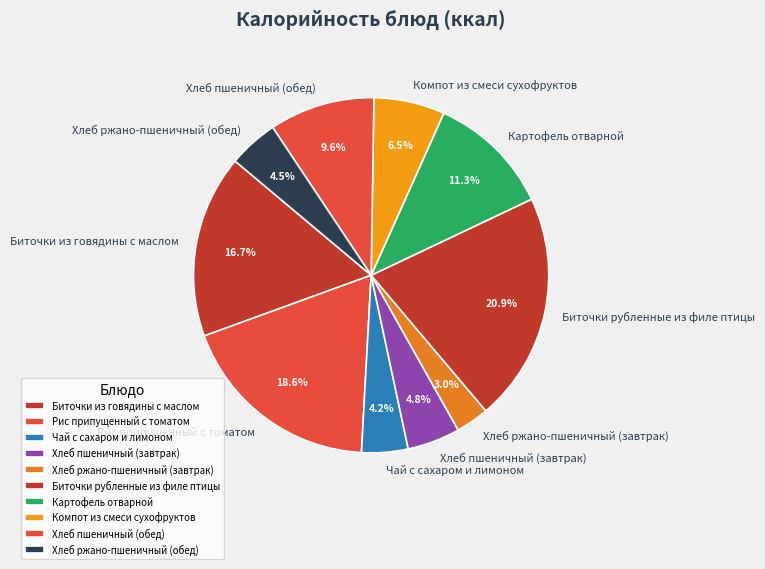

Is the sum of Картофель отварной and Хлеб пшеничный (завтрак) greater than half?

No